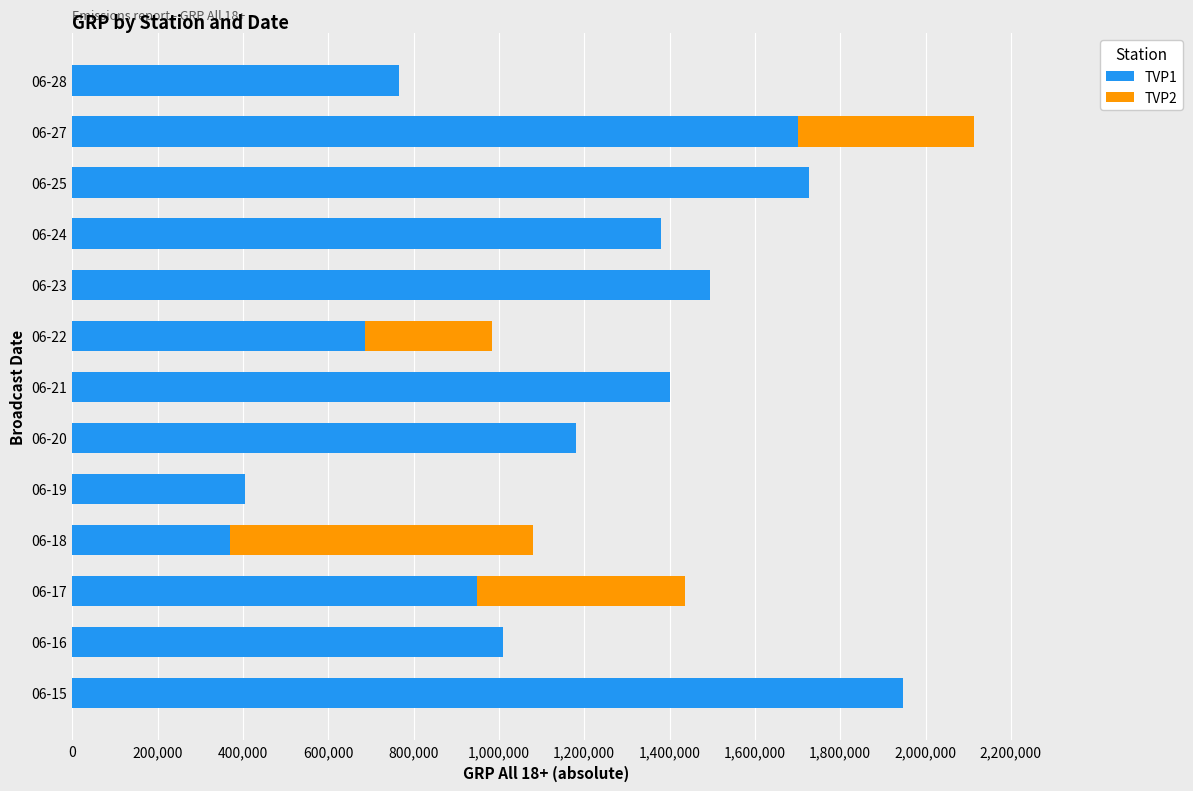

Which category has the highest value in the TVP1 series?

06-15